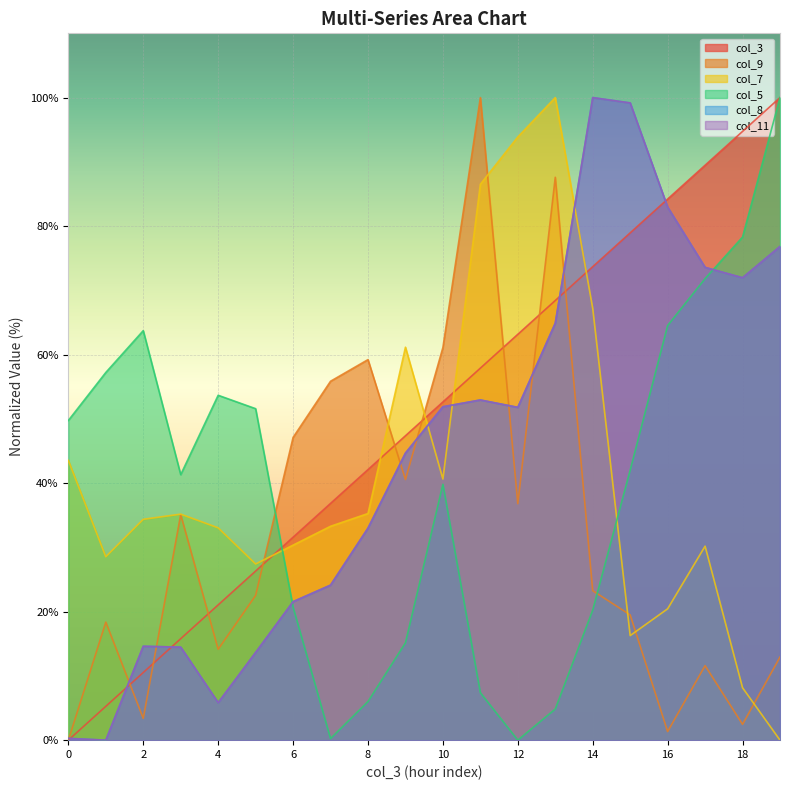

Which series has the largest total across all categories?

col_3